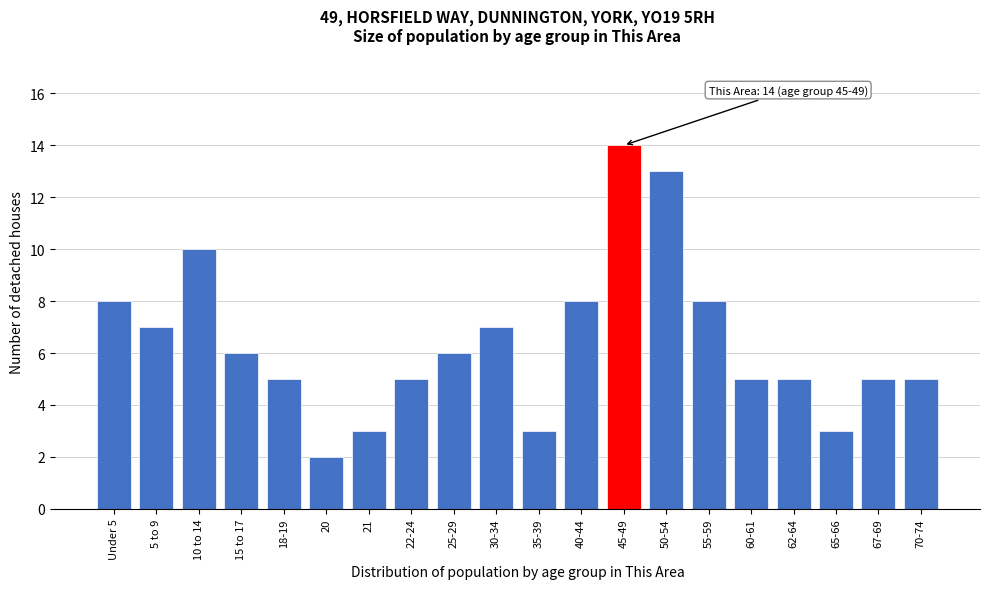

Reading left to right, what are all the values shown in this chart?

Under 5=8	5 to 9=7	10 to 14=10	15 to 17=6	18-19=5	20=2	21=3	22-24=5	25-29=6	30-34=7	35-39=3	40-44=8	45-49=14	50-54=13	55-59=8	60-61=5	62-64=5	65-66=3	67-69=5	70-74=5